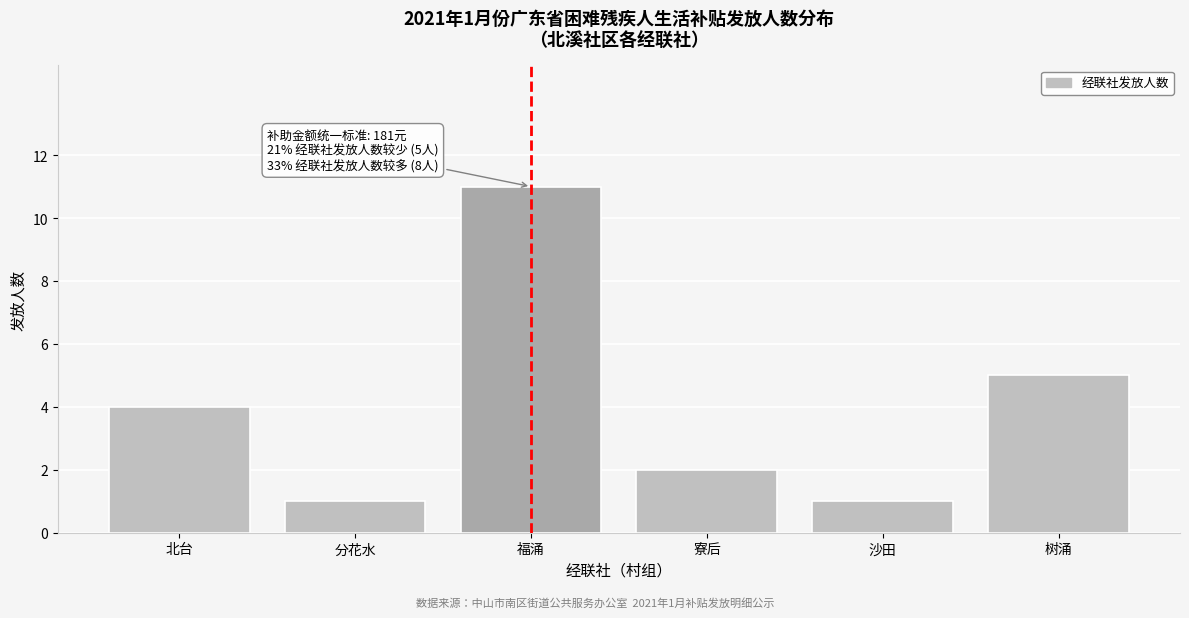

Reading left to right, transcribe all the data shown in this chart.

4	1	11	2	1	5